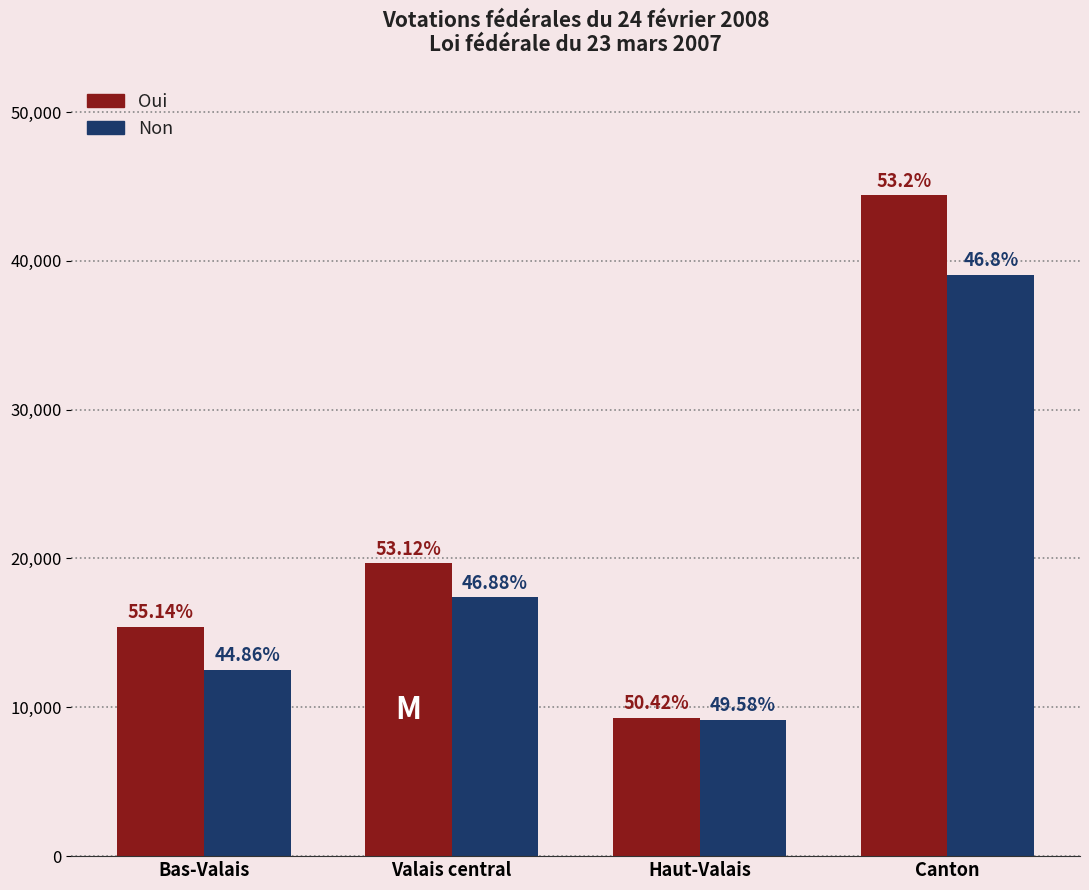

How many bars are there in total?

8